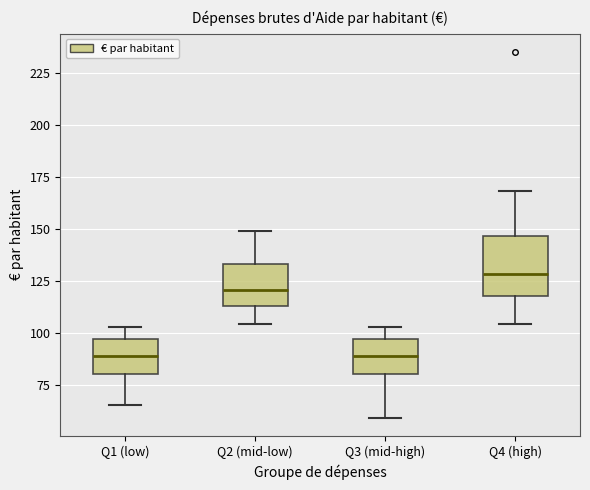

Which box is the tallest, from its lower edge to its upper edge?

Q4 (high)